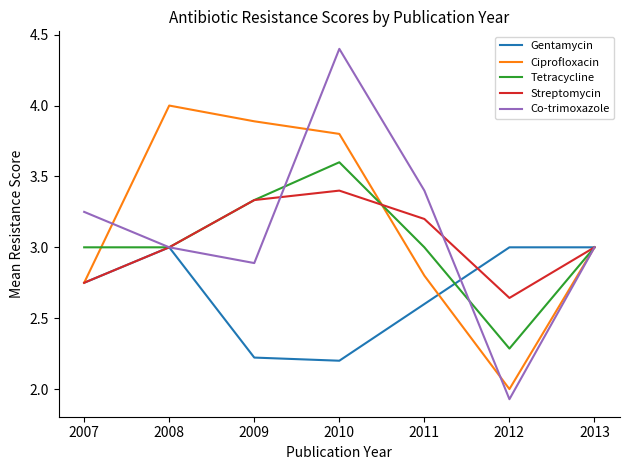

Read the Ciprofloxacin value at 2013.

3.0